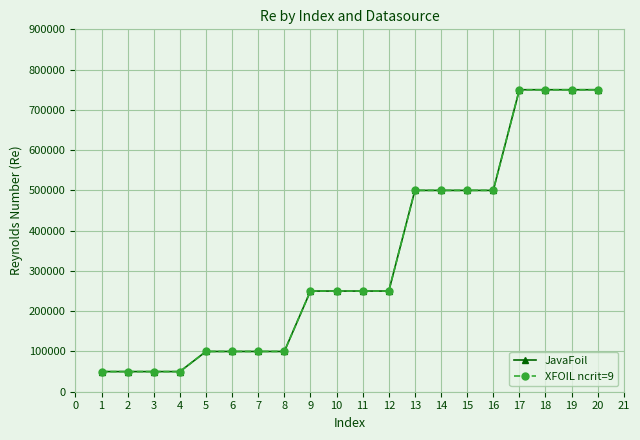

How many data points in JavaFoil are above 250000?

8